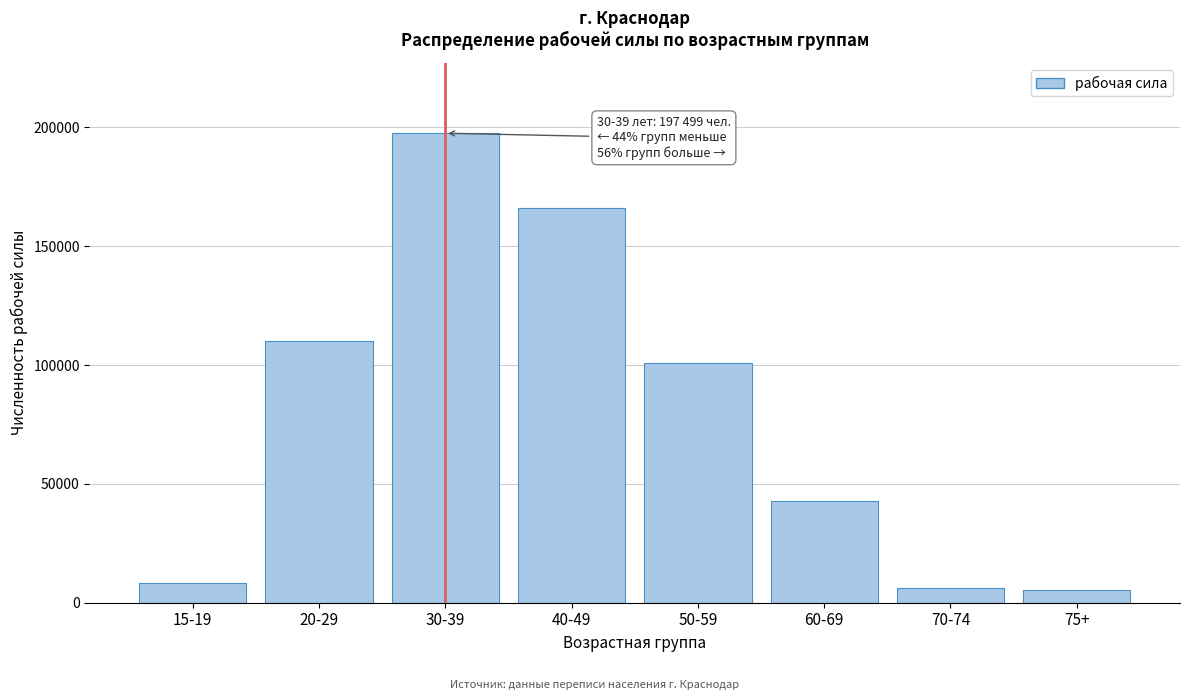

Reading left to right, transcribe all the data shown in this chart.

8433	110279	197499	166127	101039	42958	6297	5137